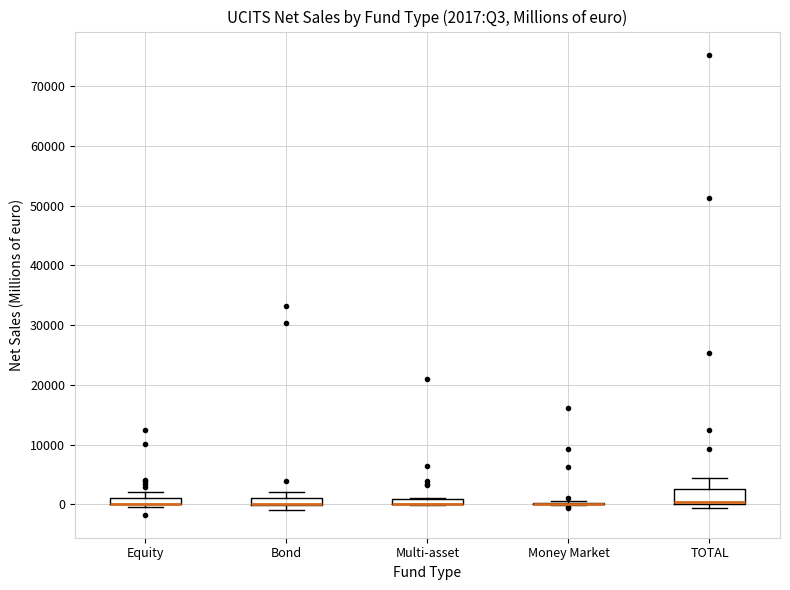

Which box is the tallest, from its lower edge to its upper edge?

TOTAL